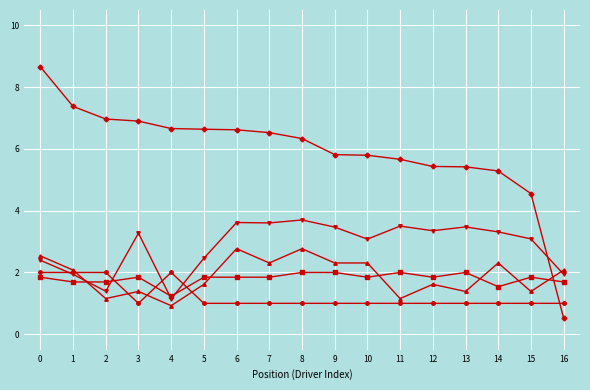

What is the difference between the highest and lowest values at 11?

4.7